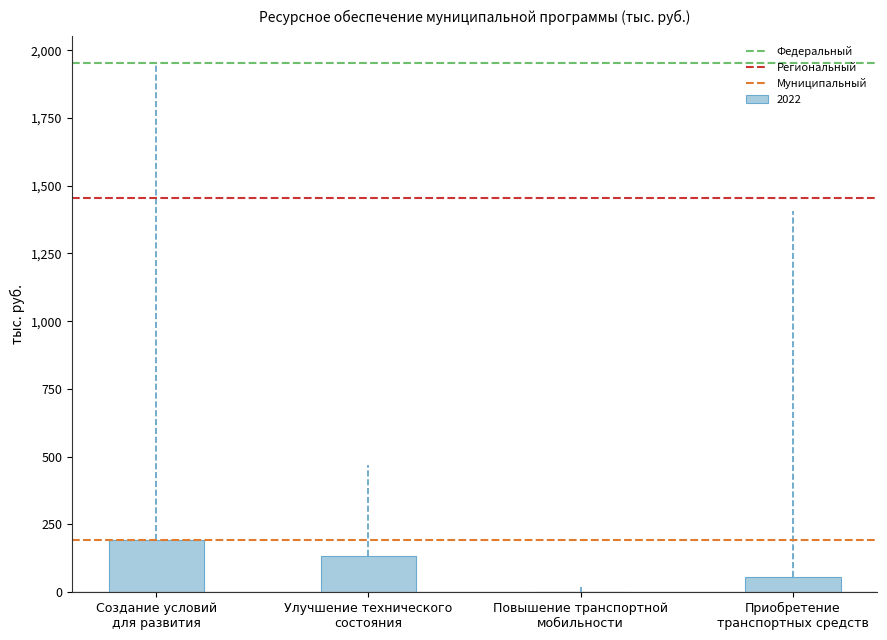

What is the sum of all values?

381.2